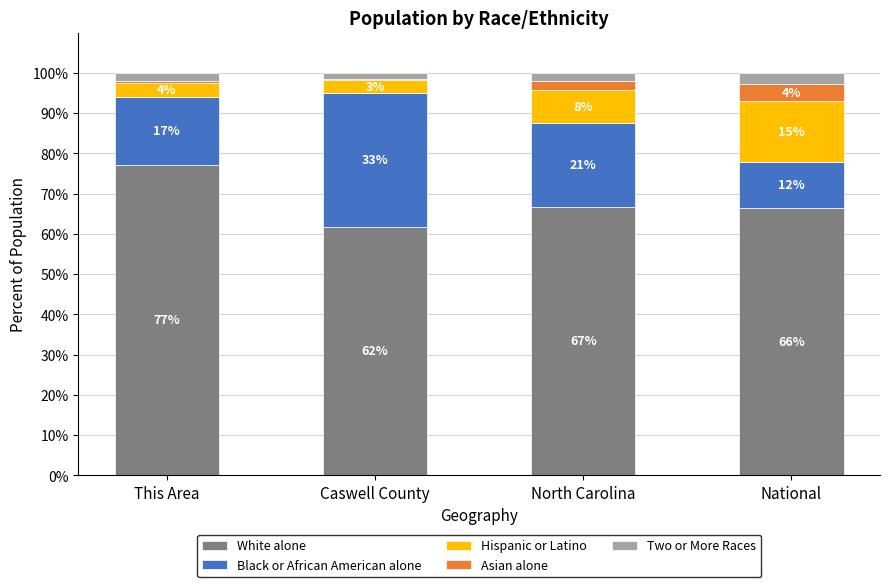

The Hispanic or Latino series shows 5.0 at National. True or false?

False